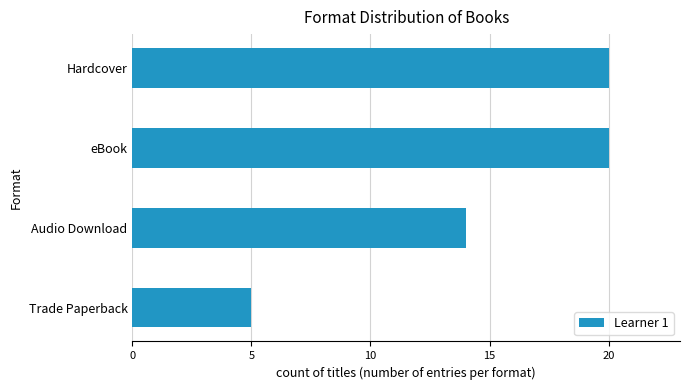

True or false: the data shows 5 at Trade Paperback.

True